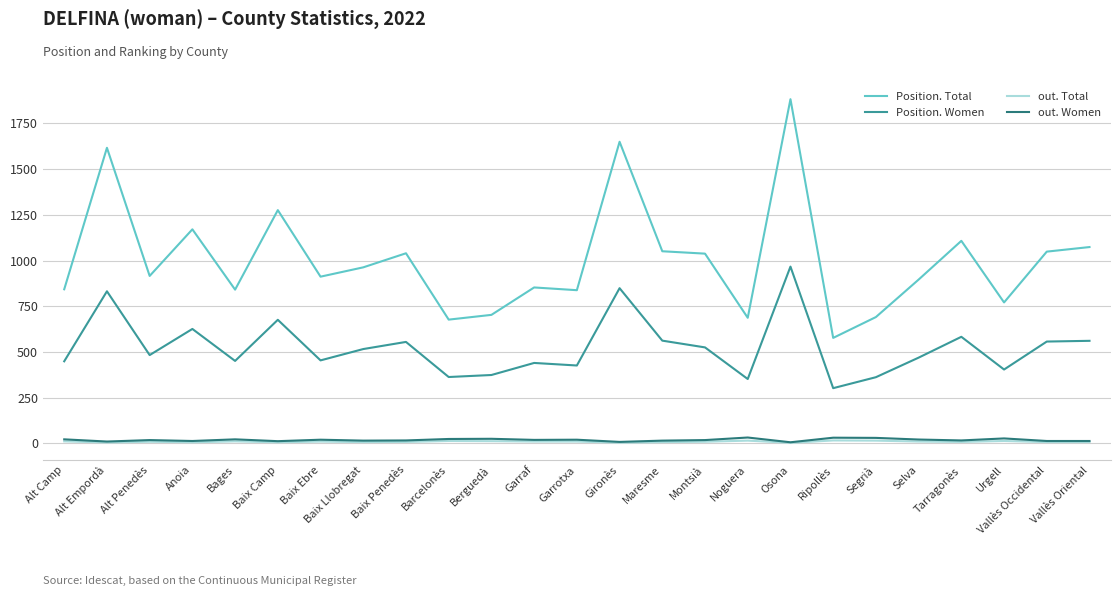

Is this an area chart (filled region under the line)?

No